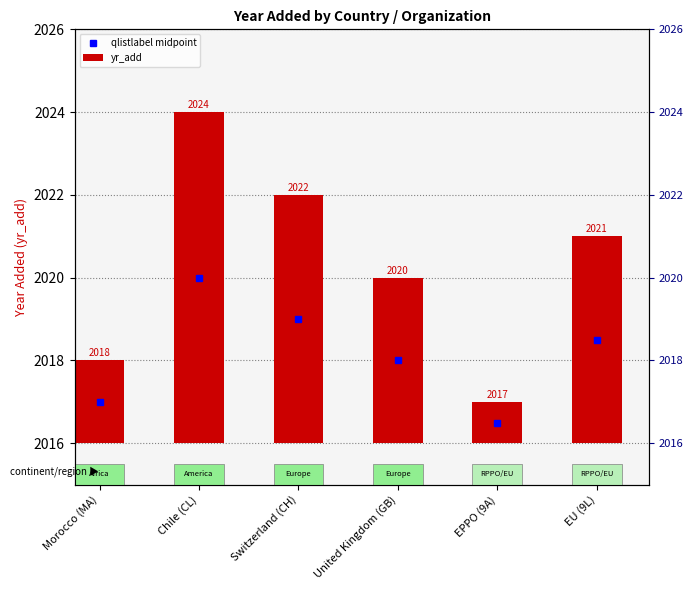

Count the number of categories in the chart.

6